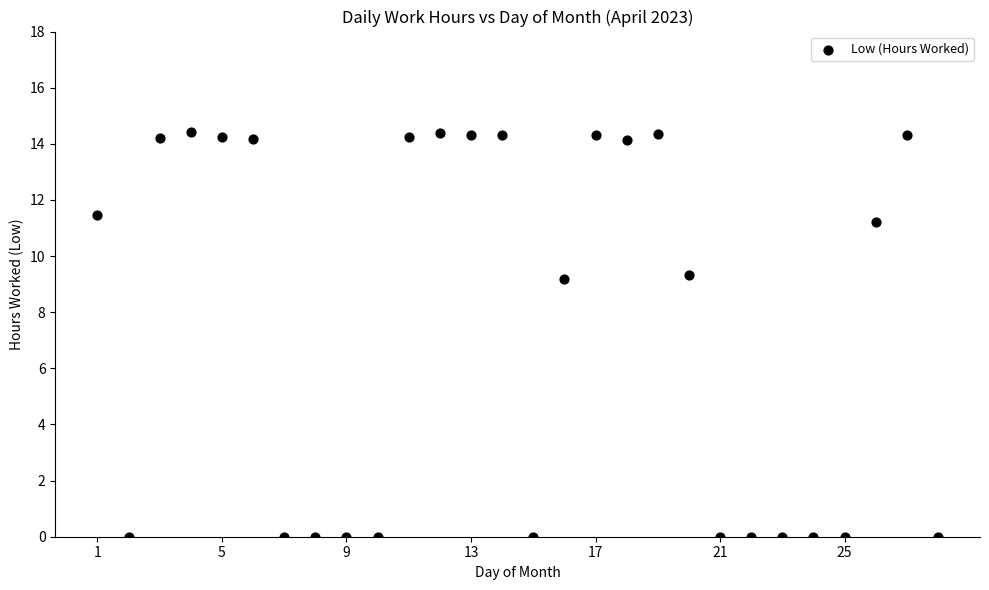

What is the range of Y values (max minus min)?

14.4